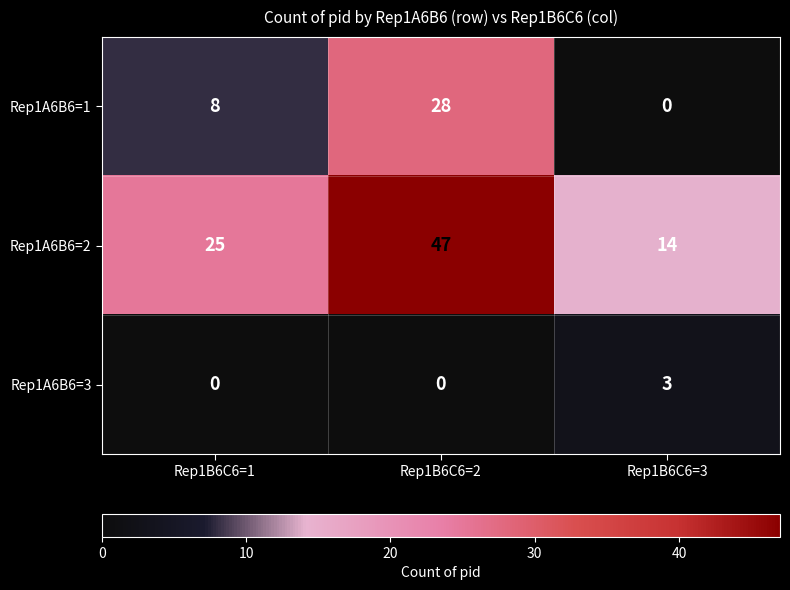

Count the number of data series in this chart.

3